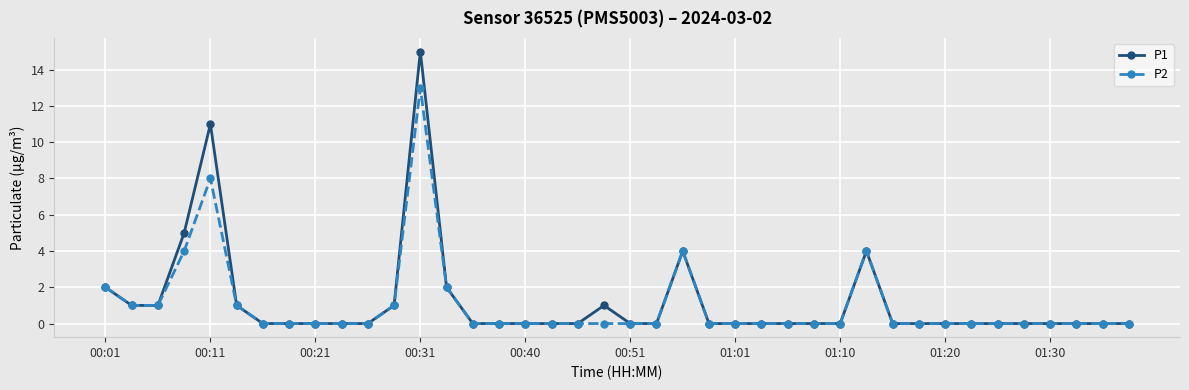

True or false: P2 has more than 0 interior local peaks.

True